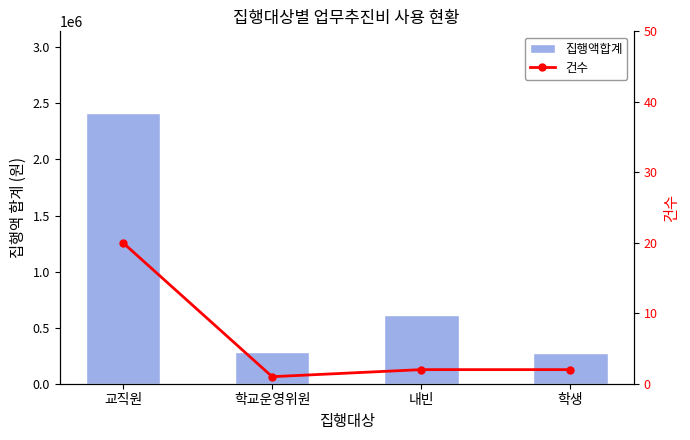

What is the smallest value displayed?

1